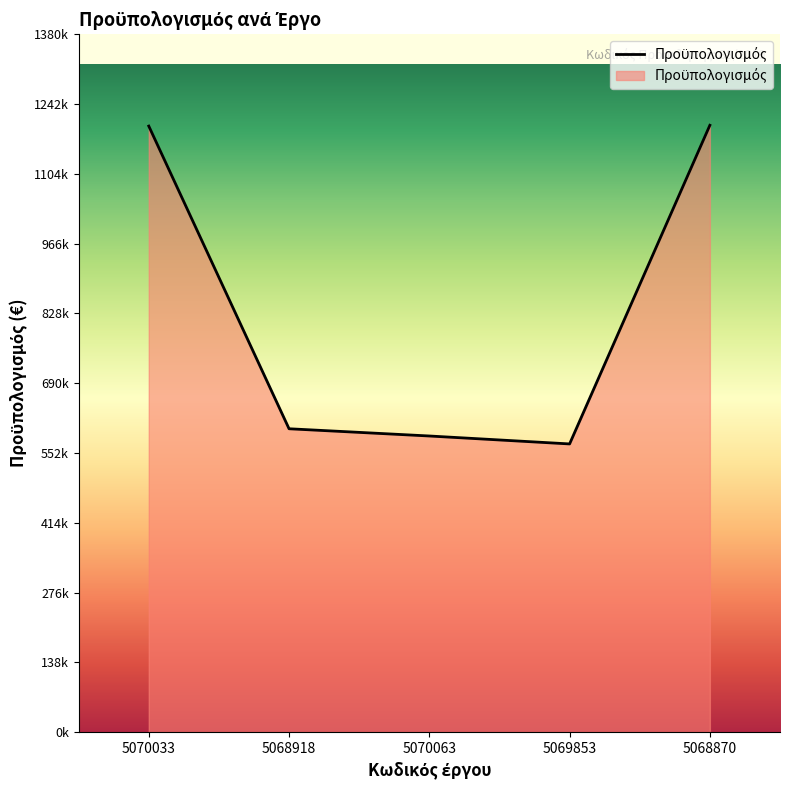

What is the sum of the values at 5068870 and 5069853?

1770000